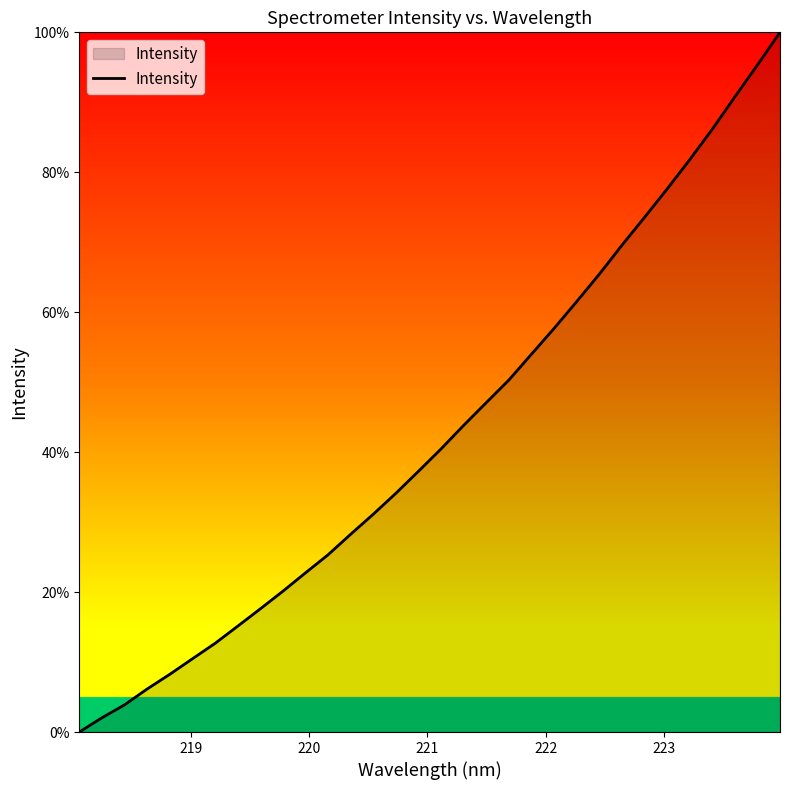

What is the difference between the maximum and minimum values?

100.0